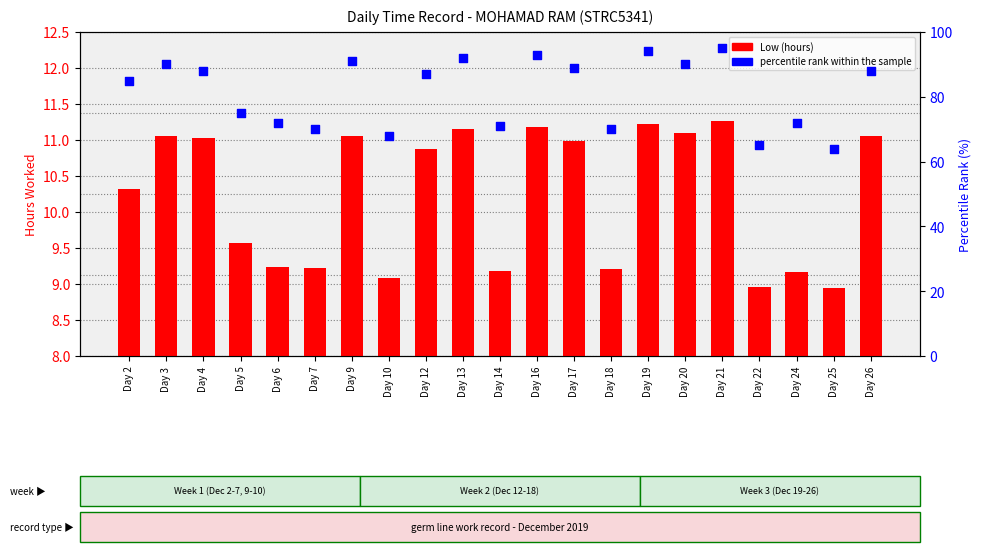

Is the value of percentile rank within the sample at Day 4 greater than the value of Low (hours) at Day 13?

Yes